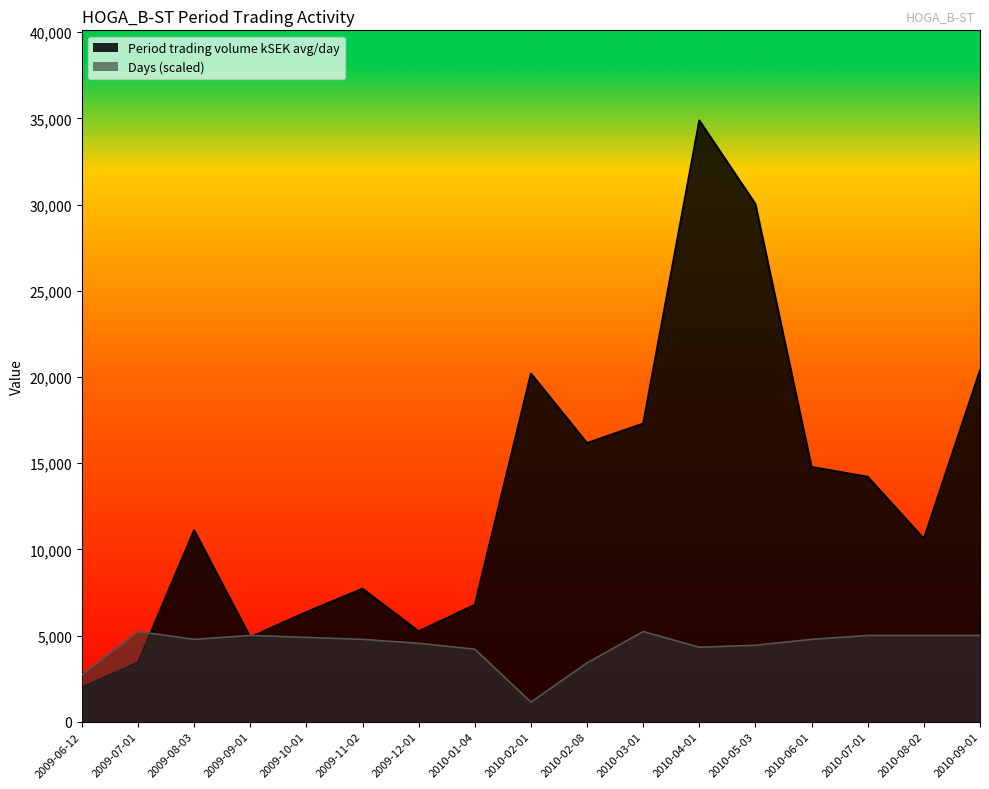

What is the lowest value of the Period trading volume kSEK avg/day series?

1992.1